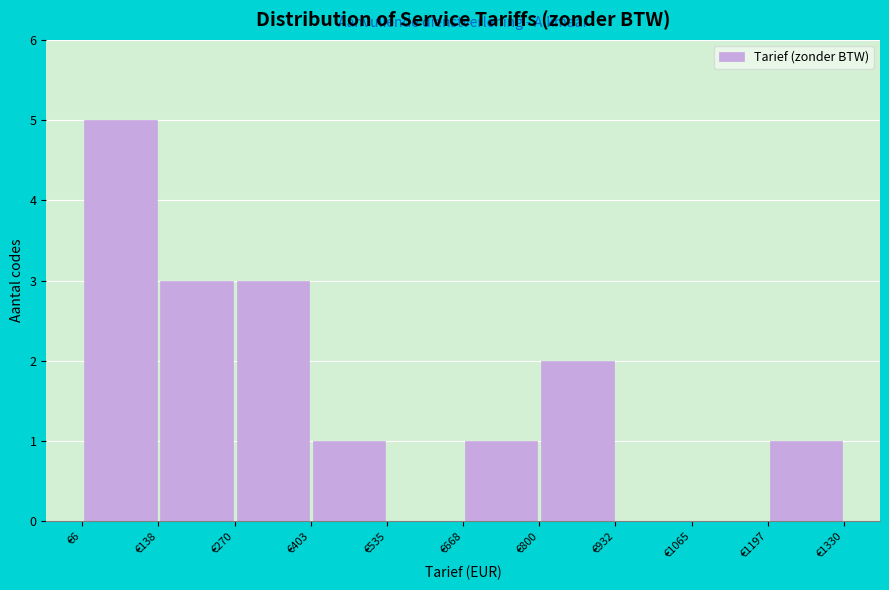

Reading left to right, list every bar in this chart as the range it spans on the x-axis followed by its height. Neither the bar edges nor the heights are printed on the chart, so give them approximately, as read against the axes.

0 to 140: 5
140 to 280: 3
280 to 400: 3
400 to 540: 1
540 to 660: 0
660 to 800: 1
800 to 940: 2
940 to 1060: 0
1060 to 1200: 0
1200 to 1340: 1